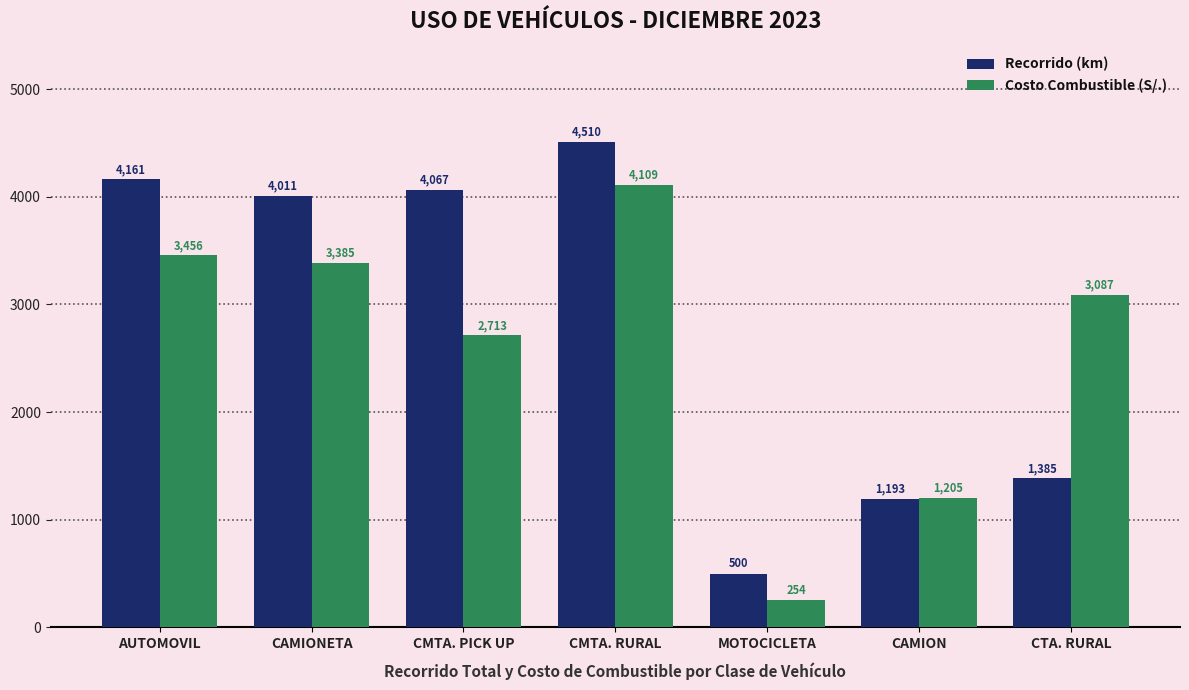

At CMTA. PICK UP, list the series in order from smallest to largest.

Costo Combustible (S/.), Recorrido (km)